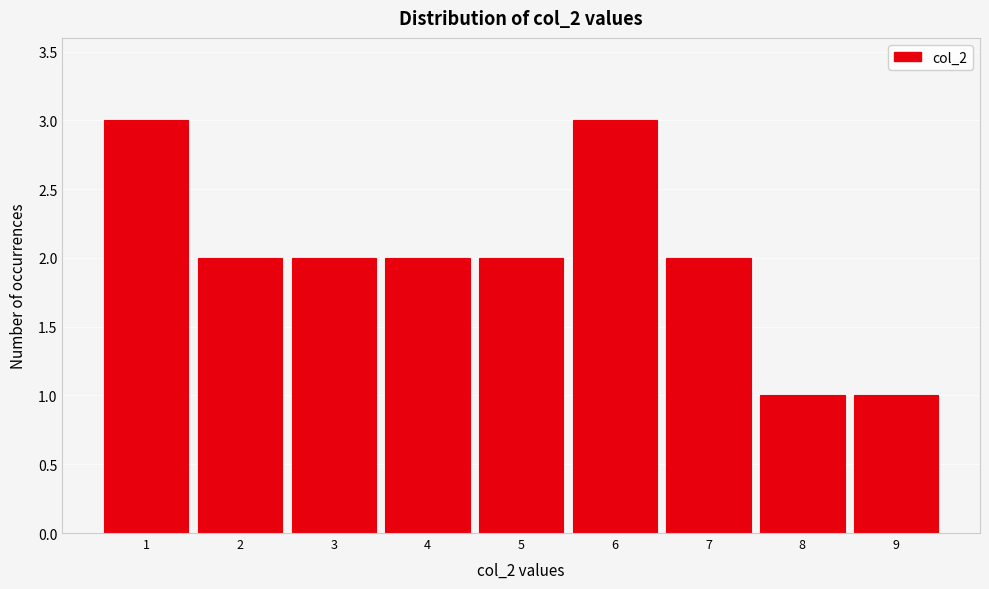

Reading right to left, list all the values displayed in this chart.

1	1	2	3	2	2	2	2	3